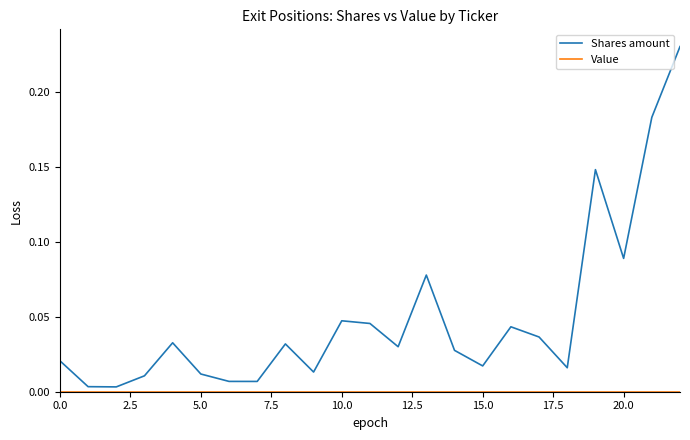

Which series has the largest total across all categories?

Shares amount